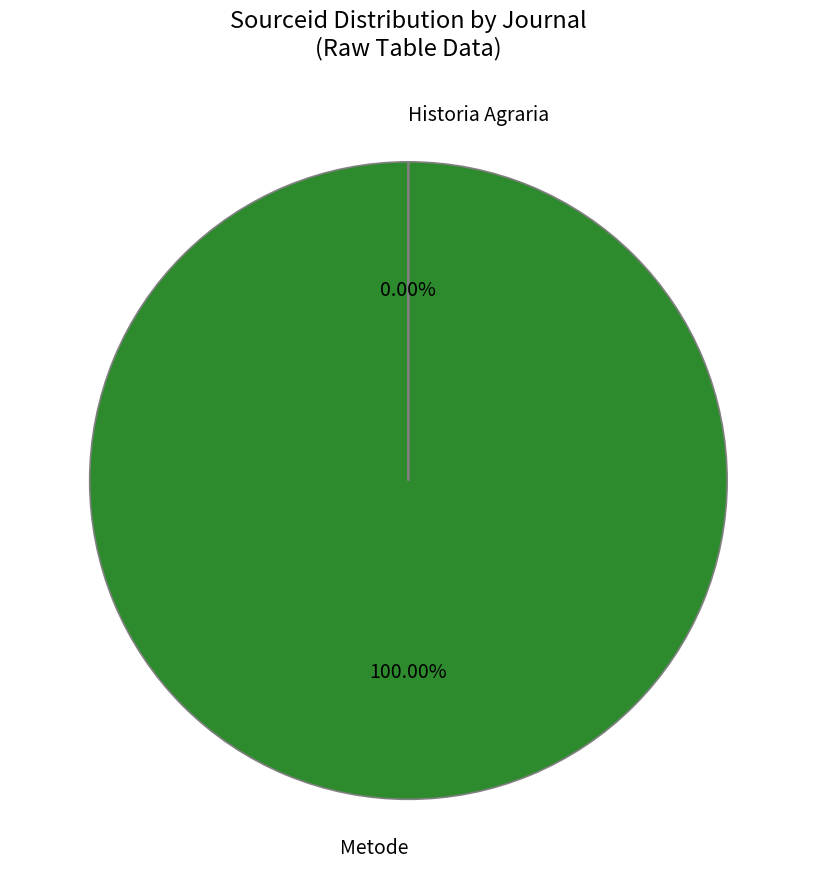

Which slice is the largest?

Metode